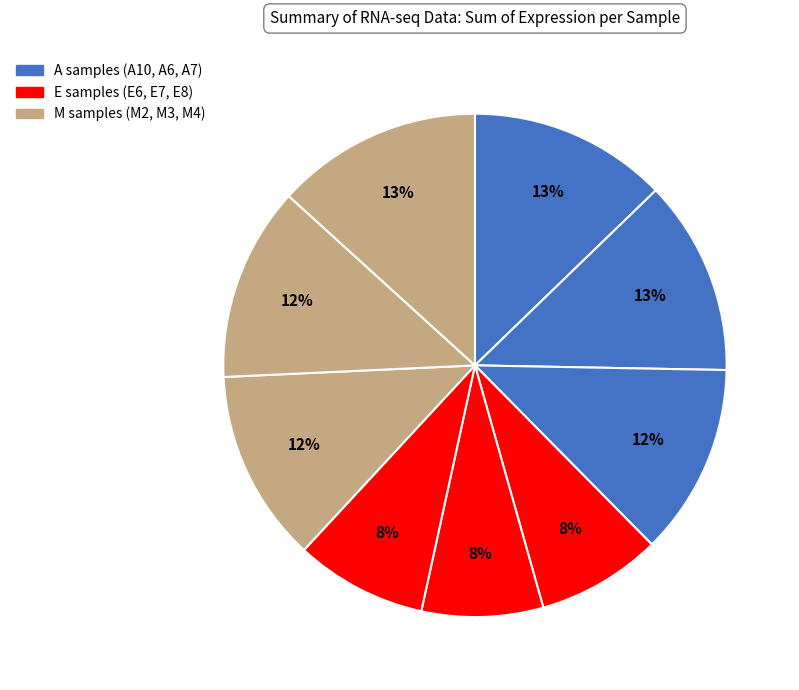

How many segments does this pie chart have?

9